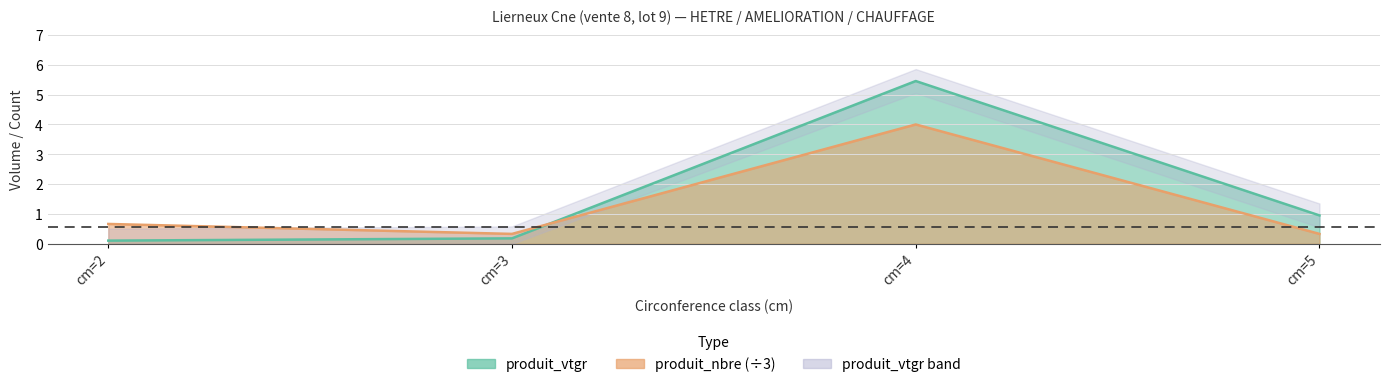

After their last crossing, which series has the higher values: produit_nbre or produit_vtgr?

produit_vtgr